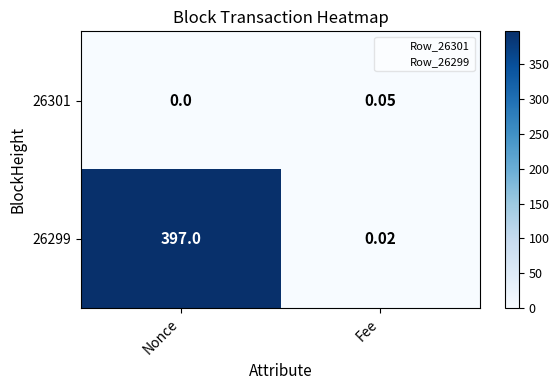

Is the value of 26301 at Nonce greater than the value of 26299 at Fee?

No